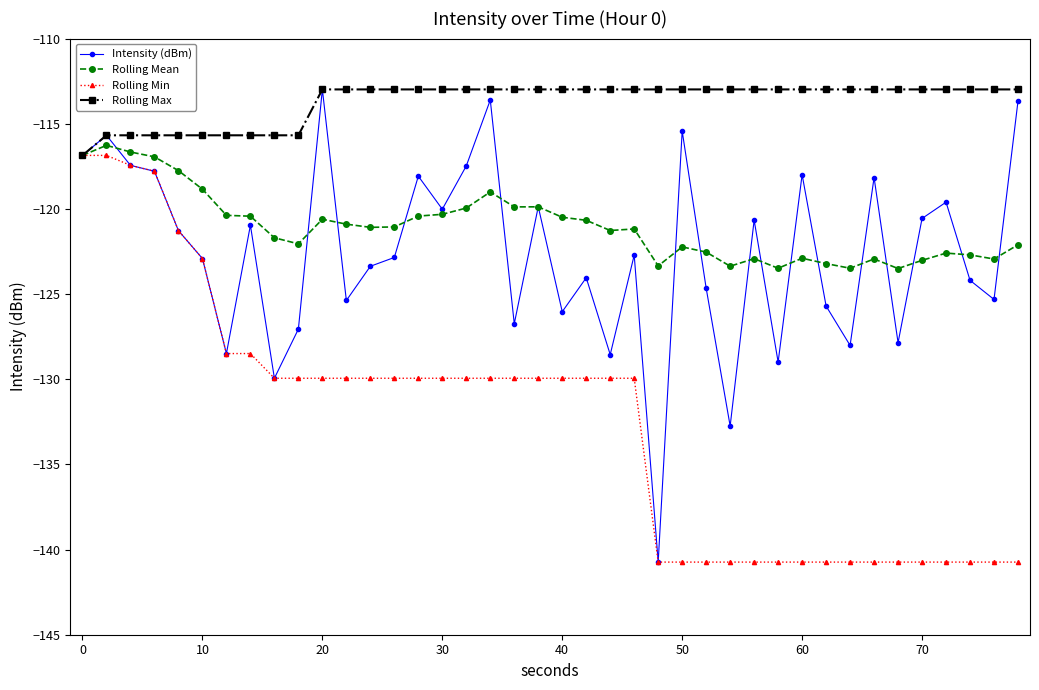

Which series has the largest range (max minus min)?

Intensity (dBm)